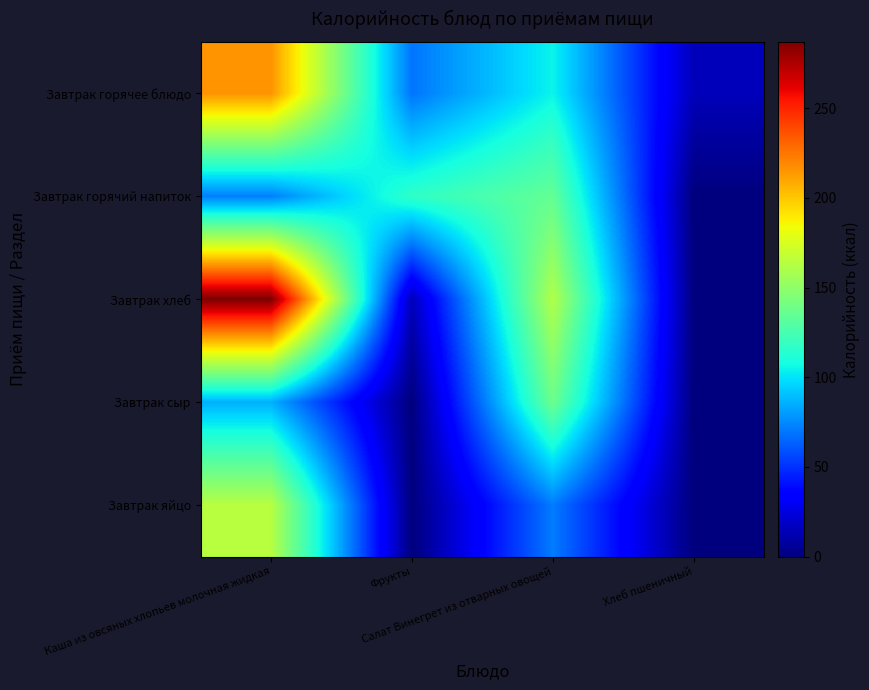

At Каша из овсяных хлопьев молочная жидкая, list the series in order from smallest to largest.

Завтрак горячий напиток, Завтрак сыр, Завтрак яйцо, Завтрак горячее блюдо, Завтрак хлеб